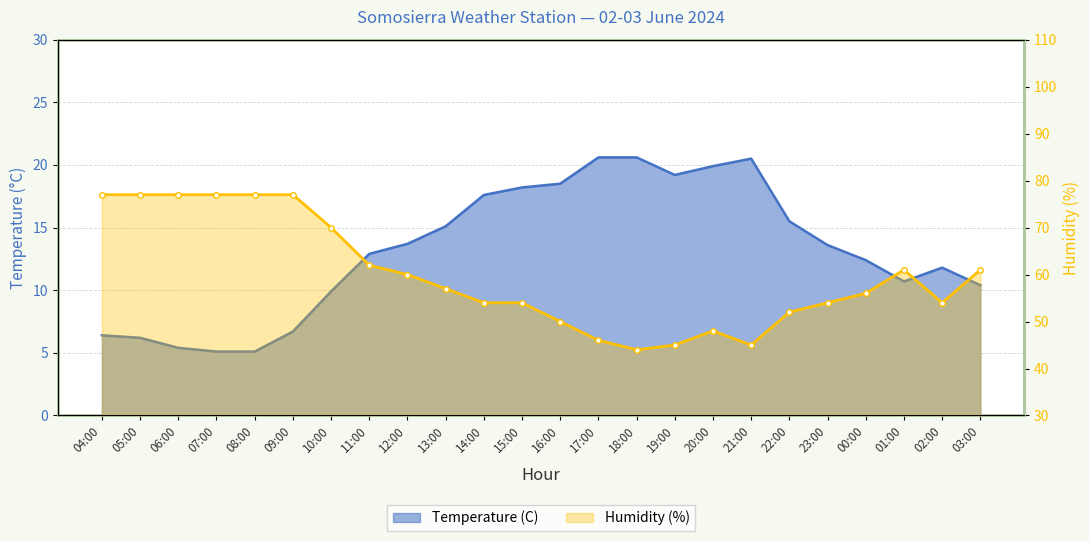

What is the sum of all Humidity (%) values?

1435.0